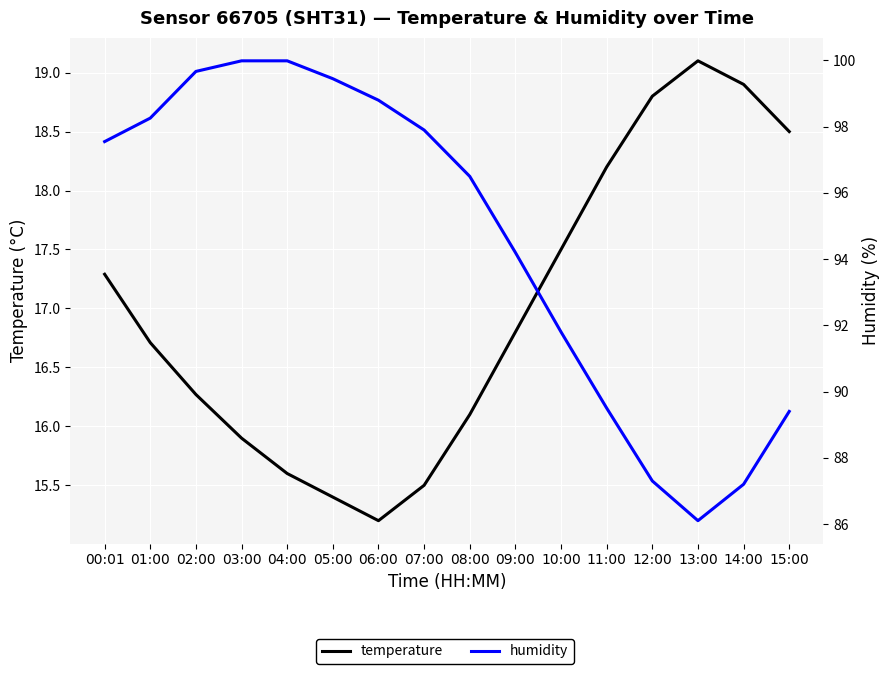

Reading left to right, list all the values displayed in this chart.

temperature: 00:01=17.3	01:00=16.7	02:00=16.3	03:00=15.9	04:00=15.6	05:00=15.4	06:00=15.2	07:00=15.5	08:00=16.1	09:00=16.8	10:00=17.5	11:00=18.2	12:00=18.8	13:00=19.1	14:00=18.9	15:00=18.5
humidity: 00:01=97.5	01:00=98.3	02:00=99.7	03:00=100.0	04:00=100.0	05:00=99.5	06:00=98.8	07:00=97.9	08:00=96.5	09:00=94.2	10:00=91.8	11:00=89.5	12:00=87.3	13:00=86.1	14:00=87.2	15:00=89.4